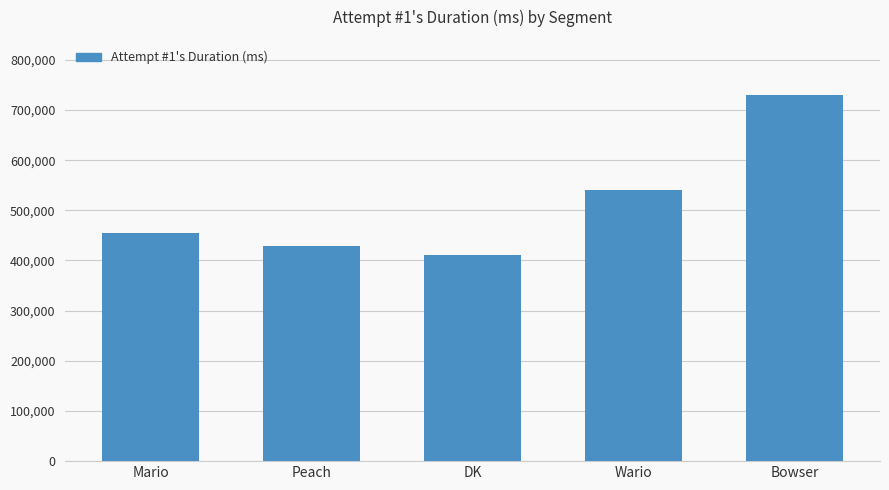

What is the minimum value shown in the chart?

411863